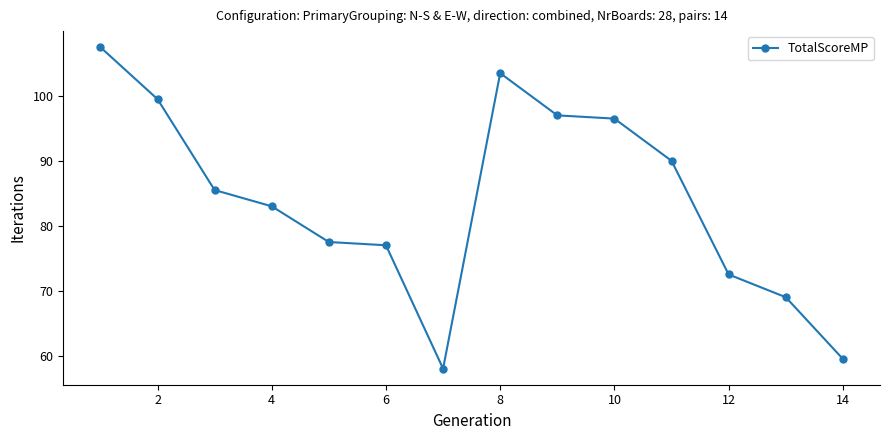

True or false: there are more than 0 points higher than both neighbors.

True